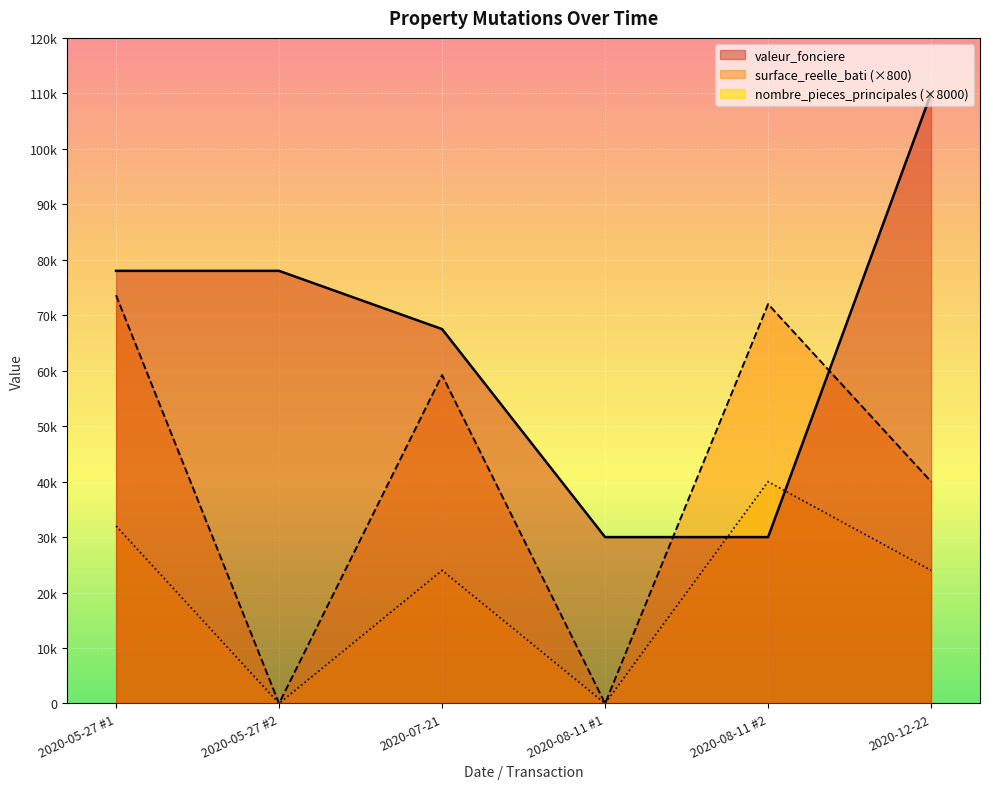

Where is the first local minimum for surface_reelle_bati?

2020-05-27 #2